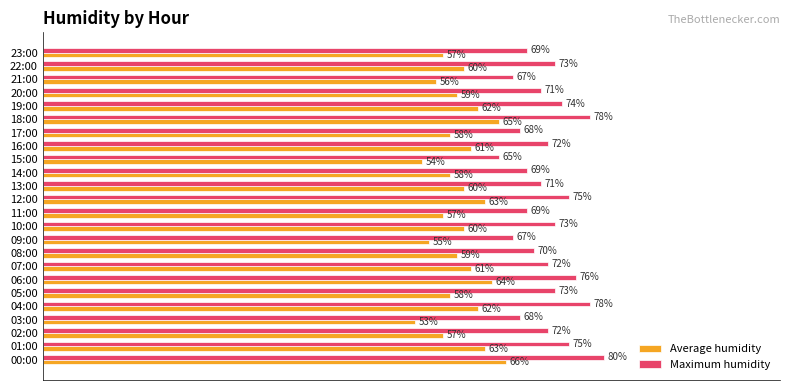

Which category has the highest value in the Maximum humidity series?

00:00